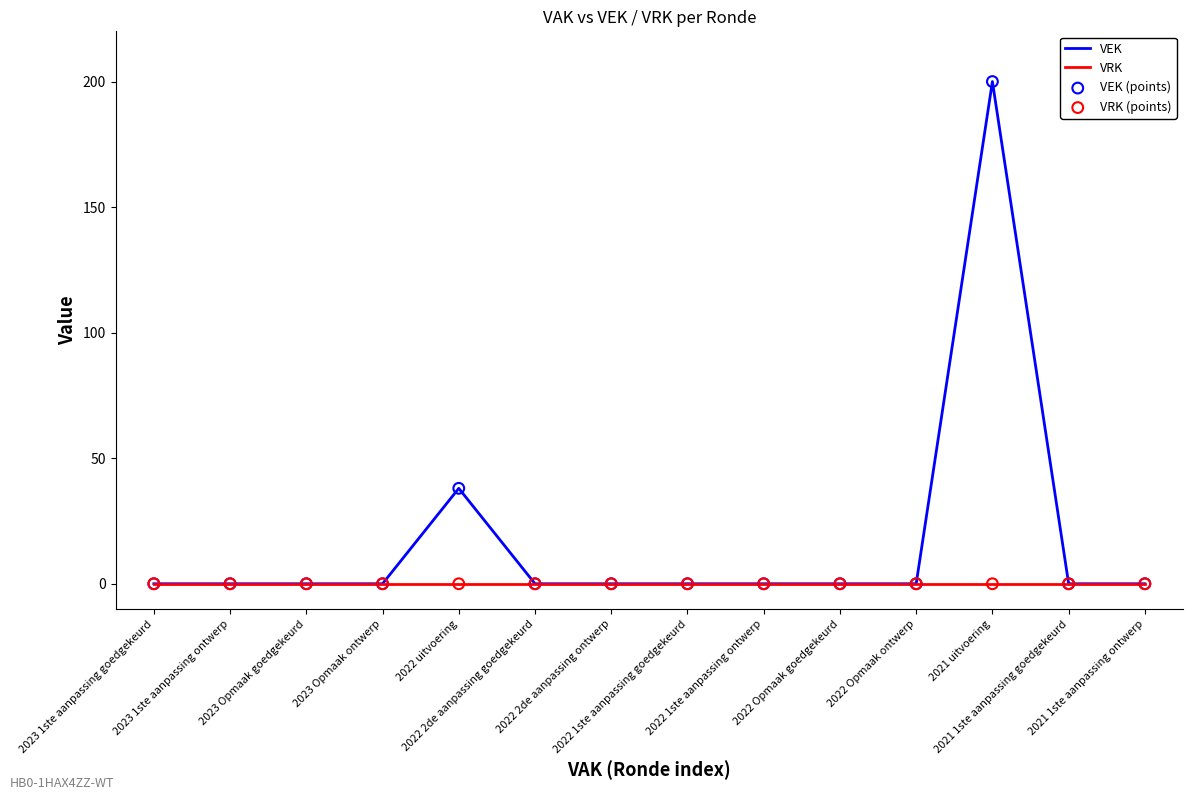

Which series has the largest total across all categories?

VEK